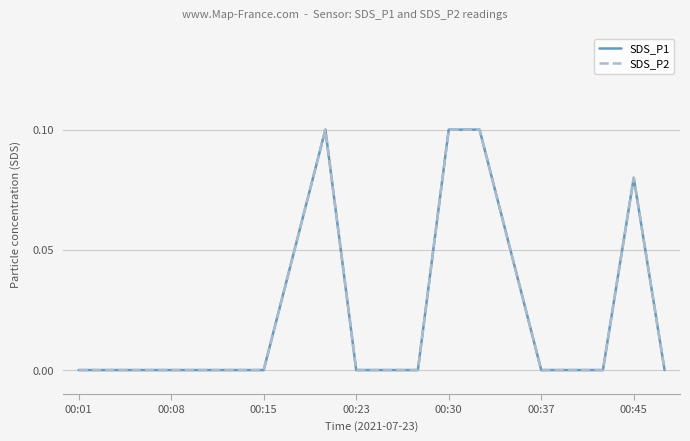

Does the chart display data point markers on the line(s)?

No